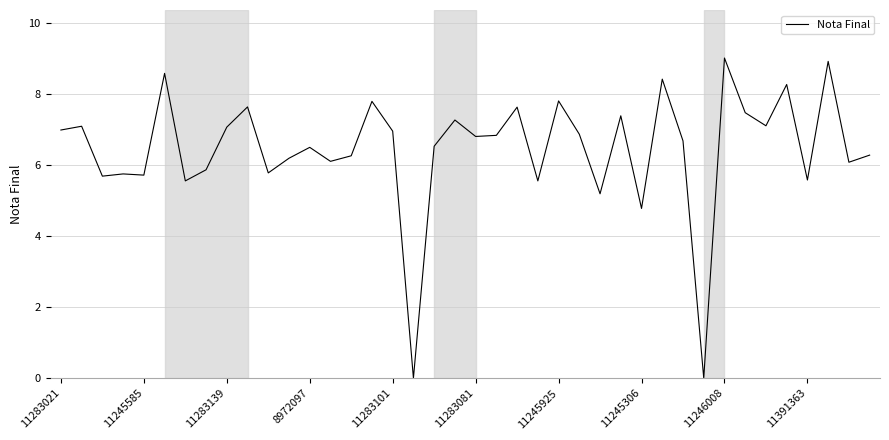

What is the difference between the maximum and minimum values?

9.0